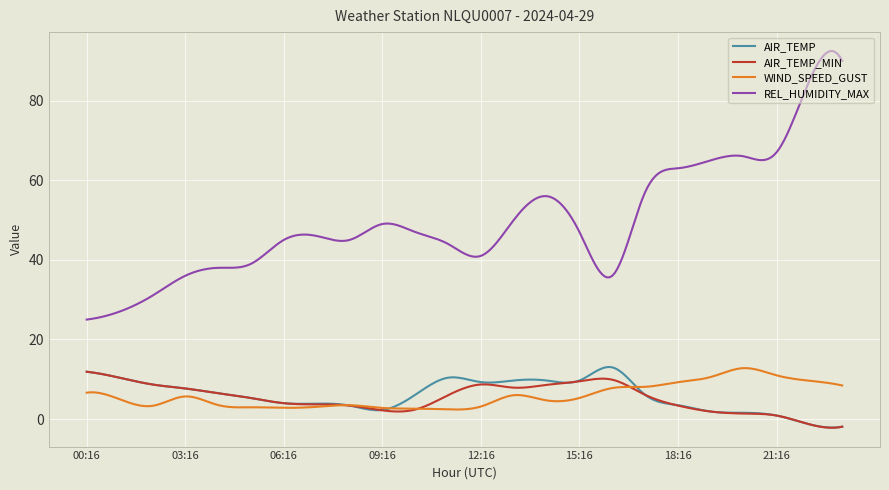

What is the smallest value displayed?

-2.2